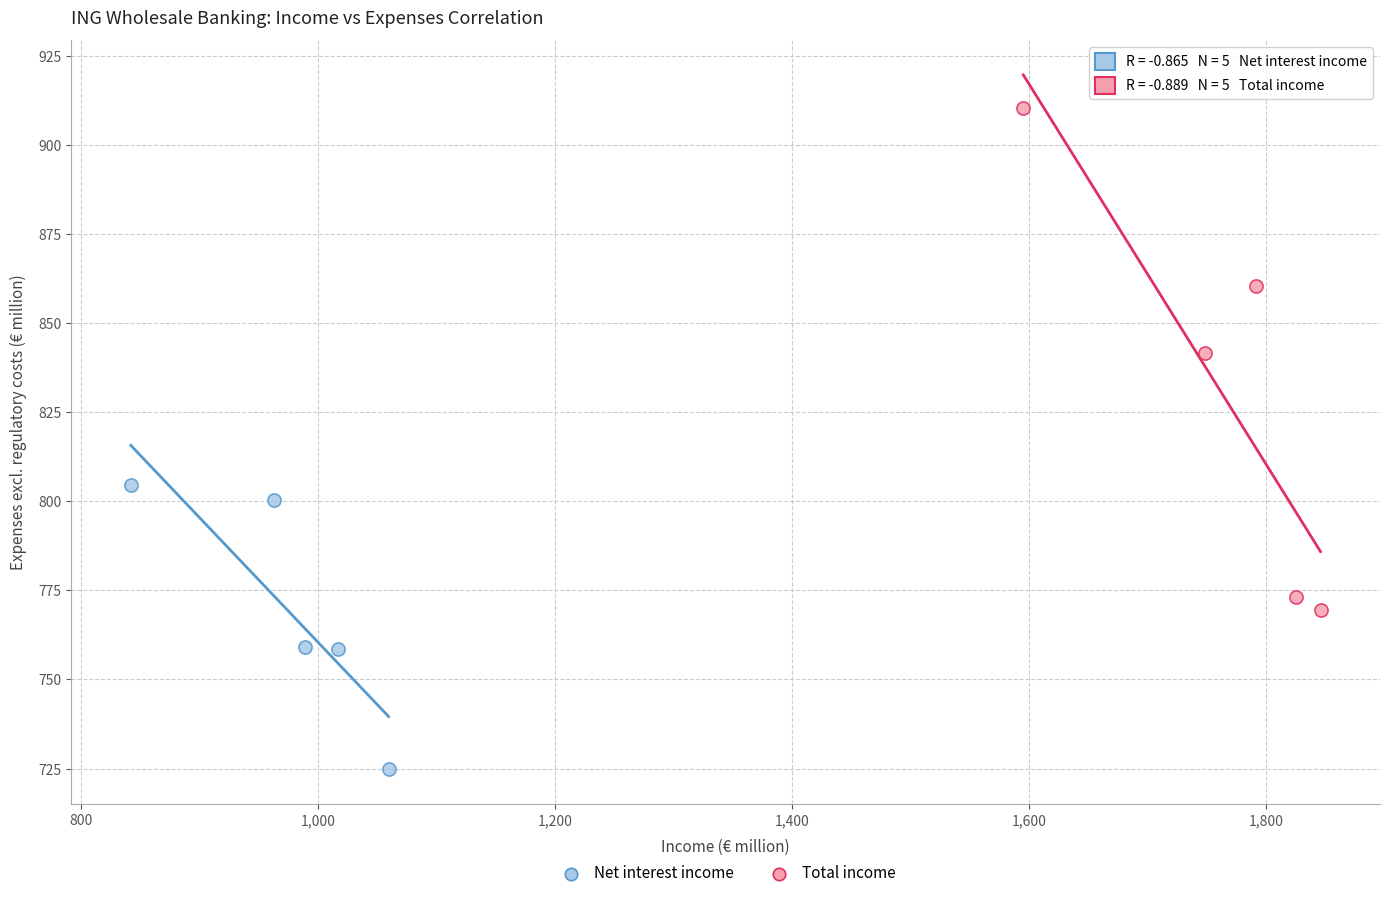

Which series contains the lowest Y value?

Net interest income